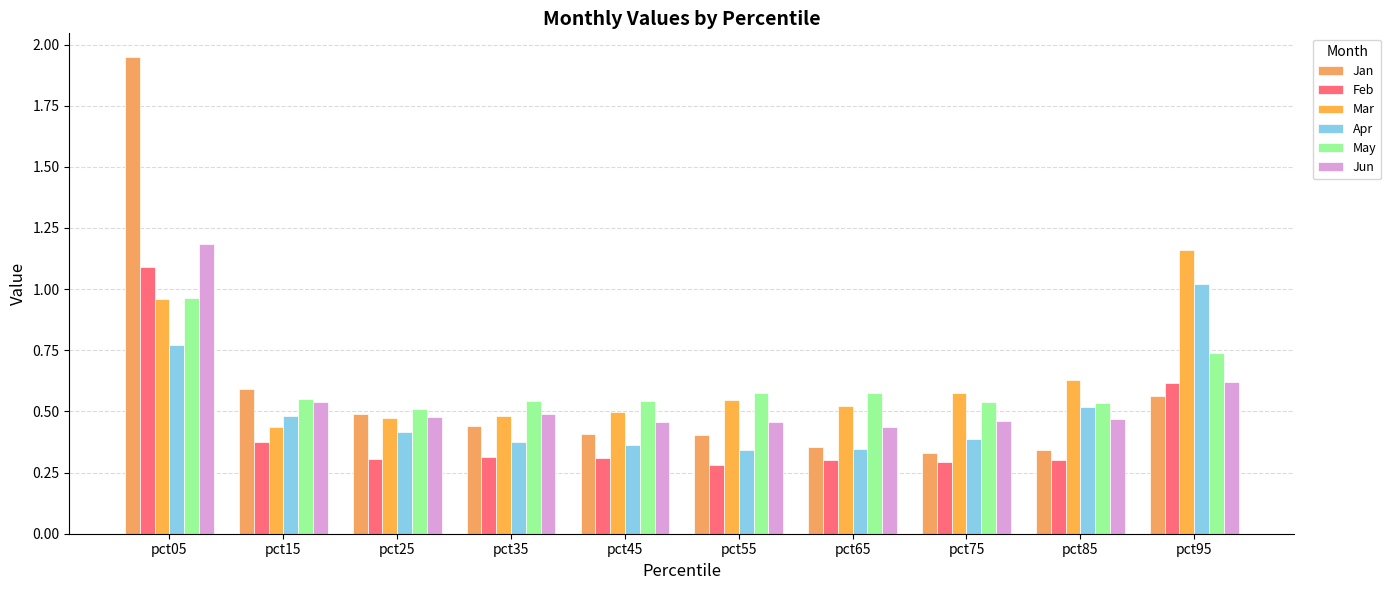

Between pct55 and pct95, which series saw the biggest shift?

Apr